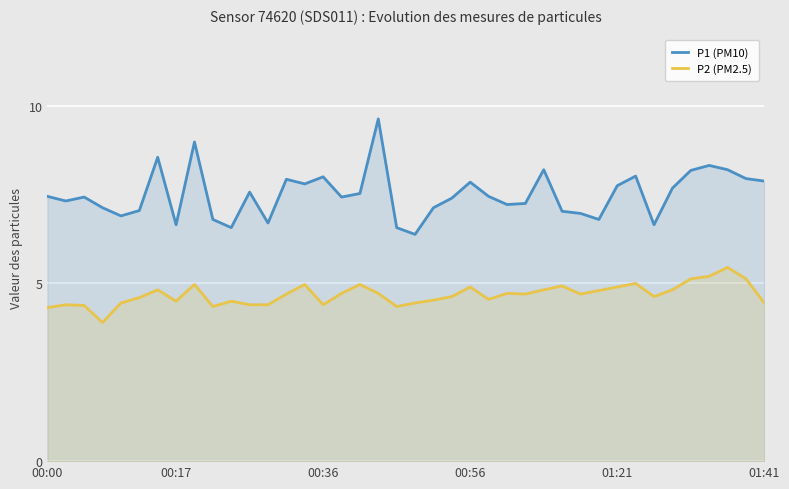

List the series in order of their overall mean, lowest first.

P2 (PM2.5), P1 (PM10)